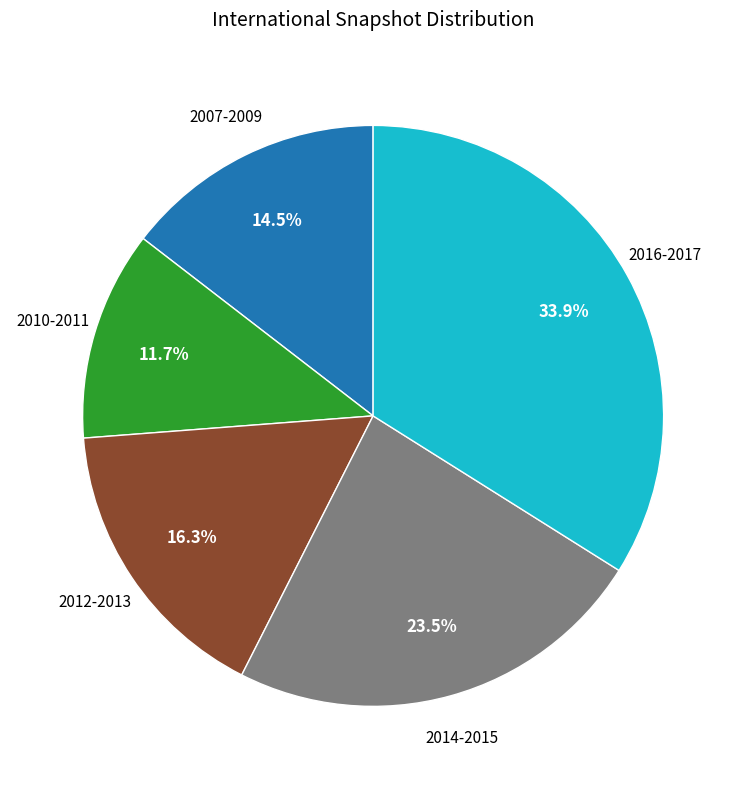

To the nearest percent, what is the average slice percentage?

20%